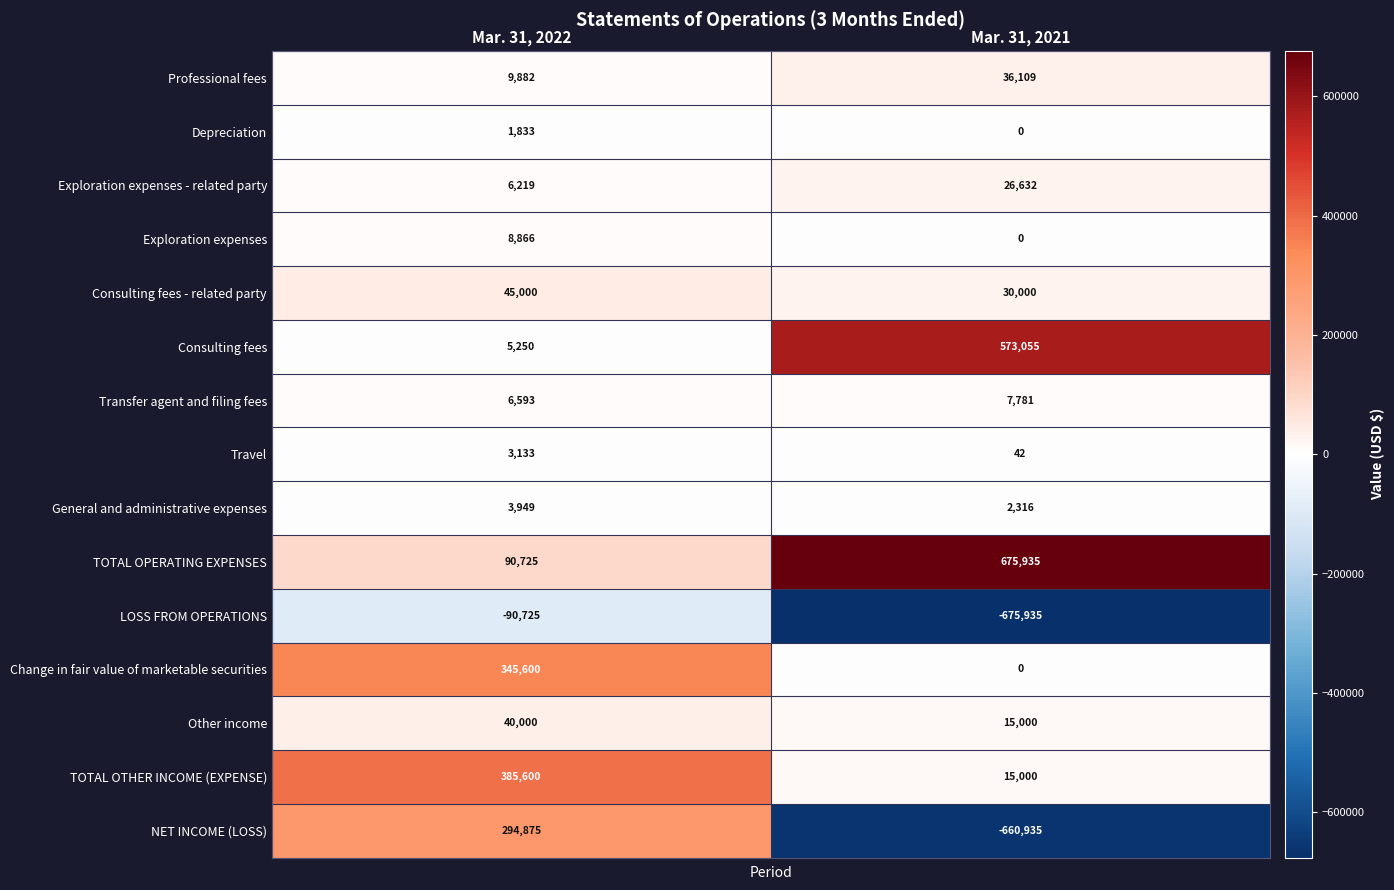

What value does the NET INCOME (LOSS) series have at Mar. 31, 2021?

-660935